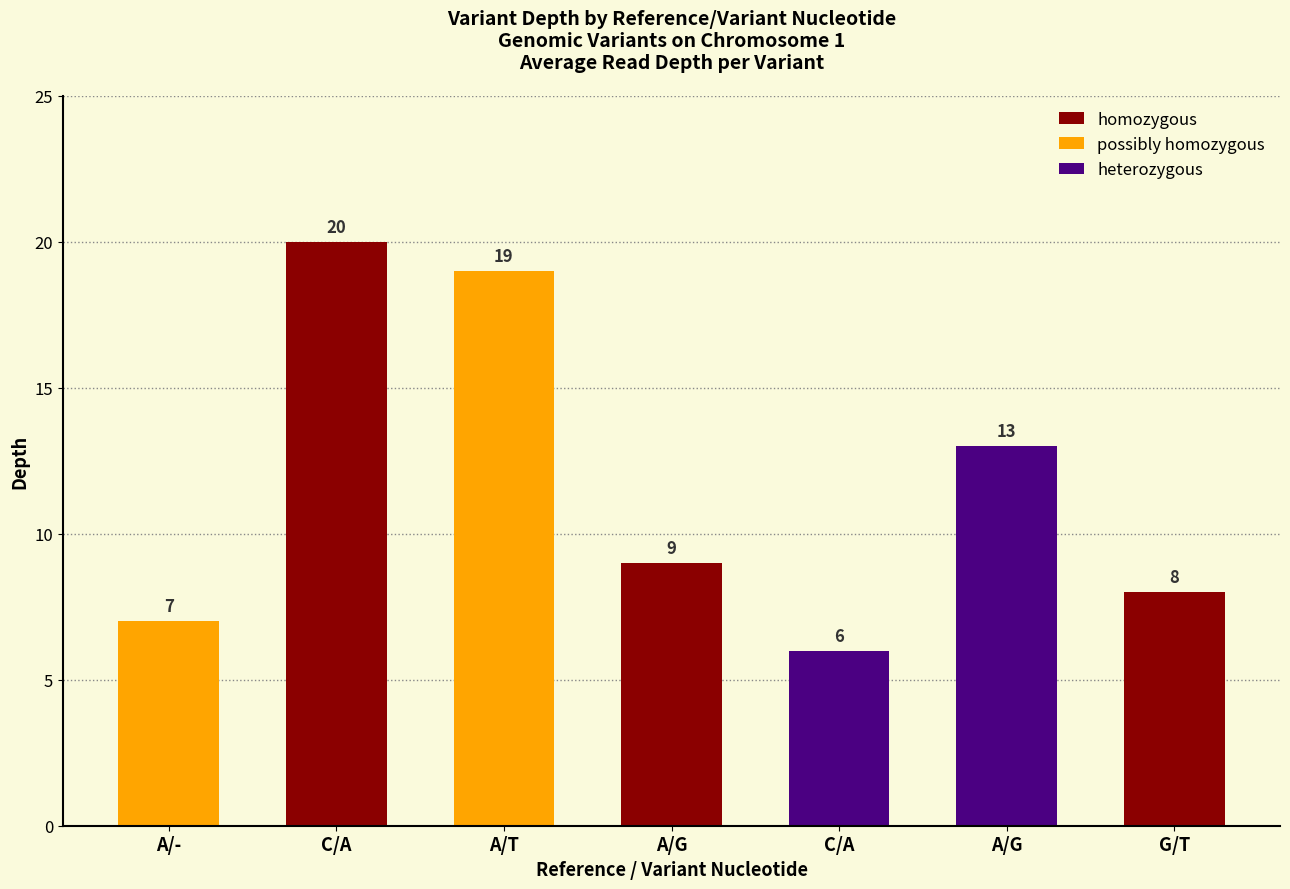

Reading left to right, what are all the values shown in this chart?

7	20	19	9	6	13	8